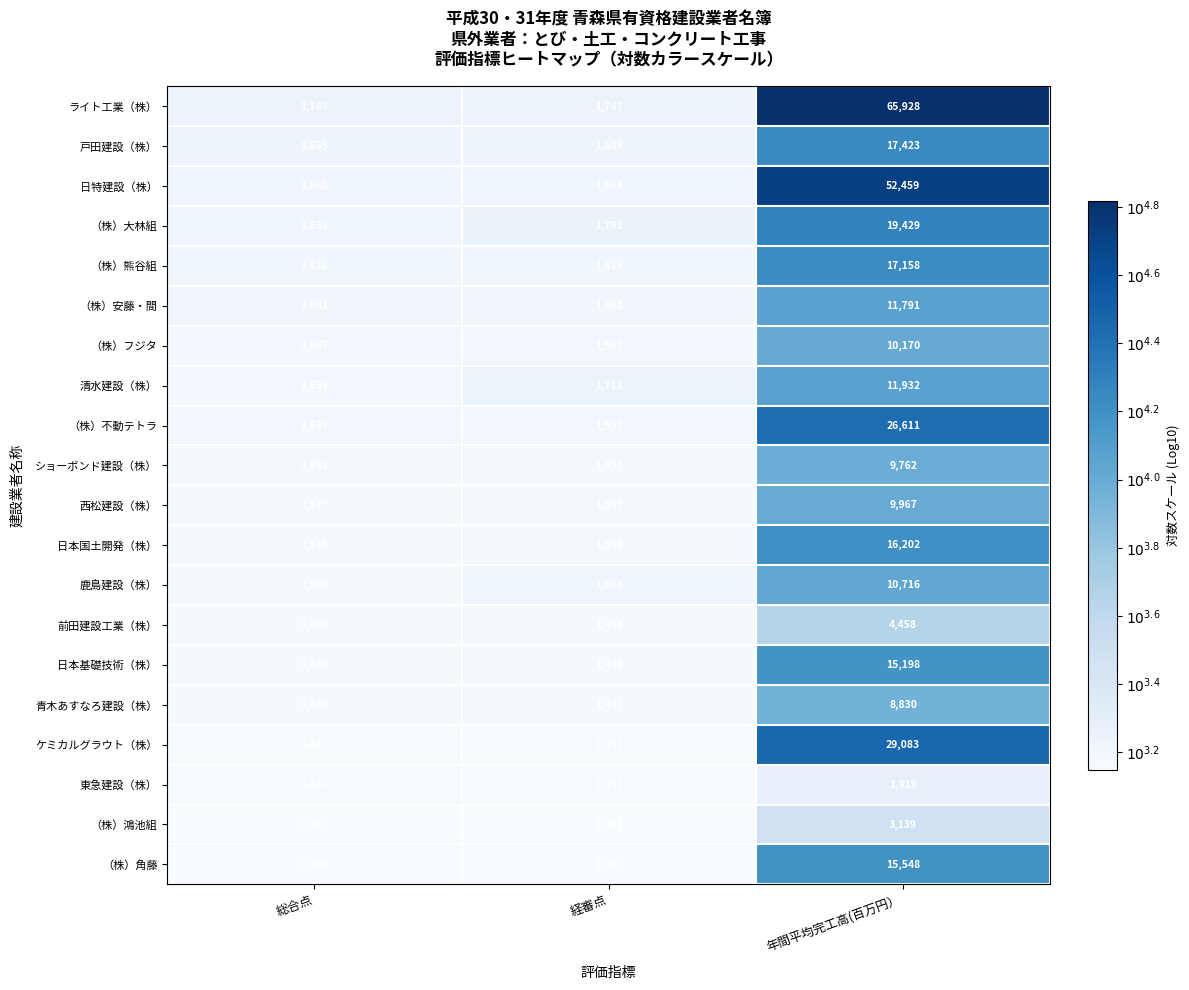

Which category has the highest value across all series?

年間平均完工高(百万円）